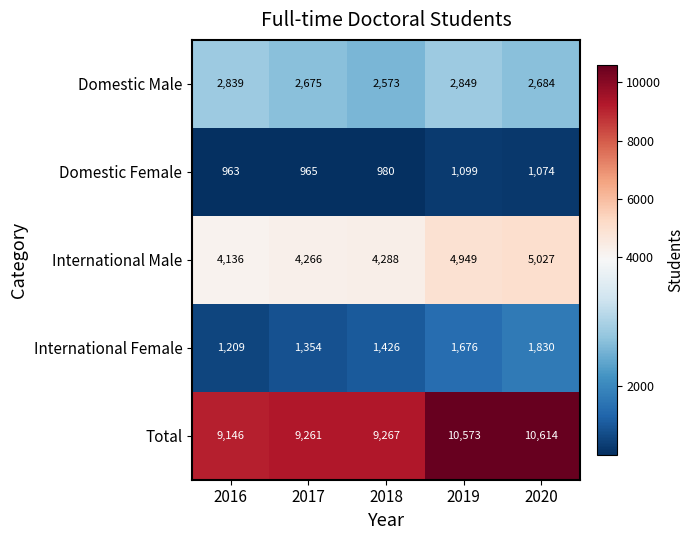

Where is Total nearest to the value 9880?

2018